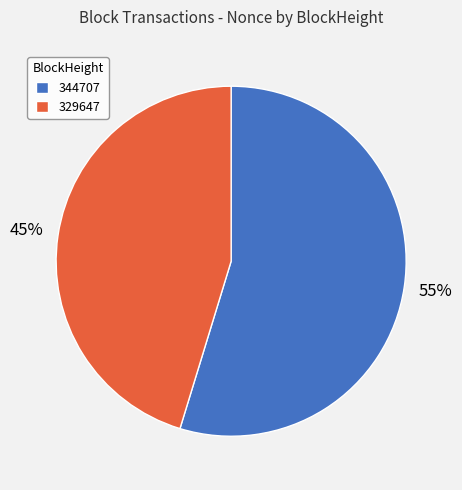

Which has a higher value, 329647 or 344707?

344707